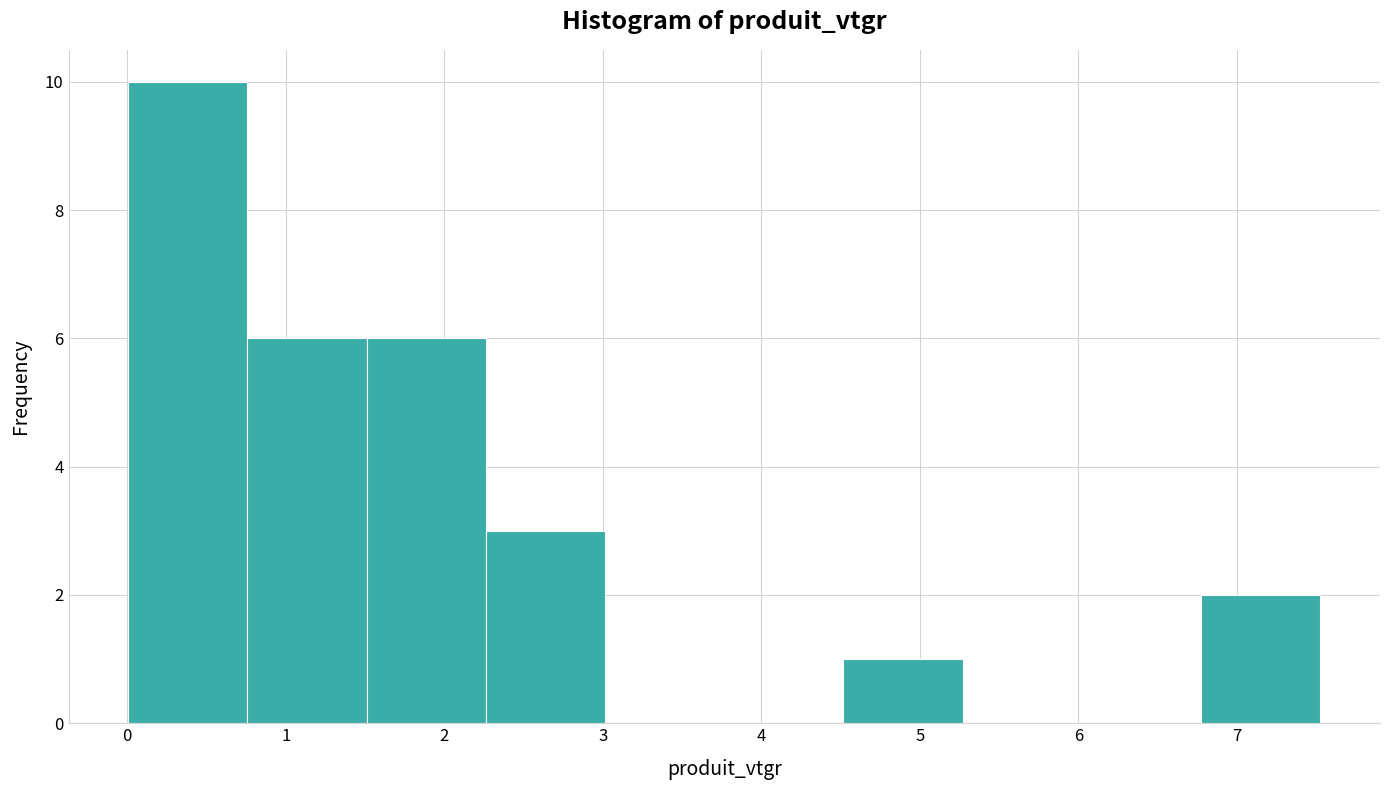

What is the height of the bar covering 2.3 to 3.0 on the x-axis? Neither the bar edges nor the heights are printed on the chart, so give them approximately, as read against the axes.

3